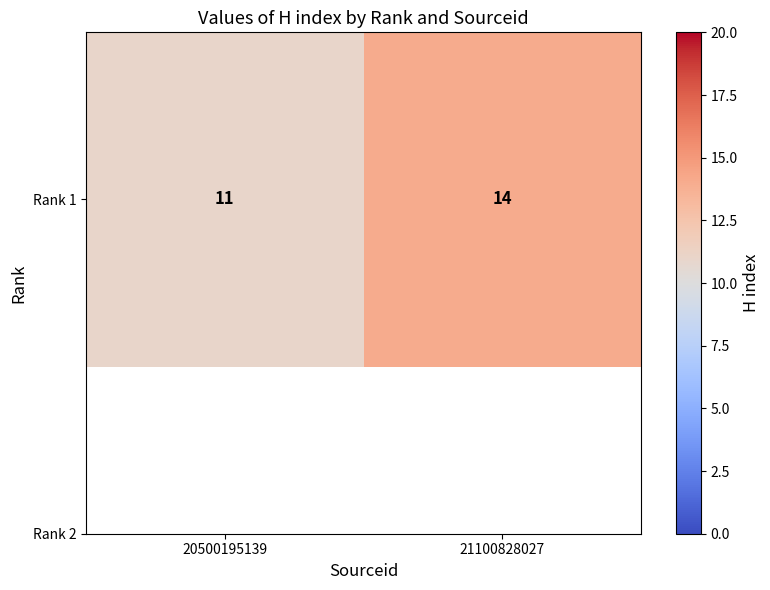

List the labels in order of value, largest first.

21100828027, 20500195139